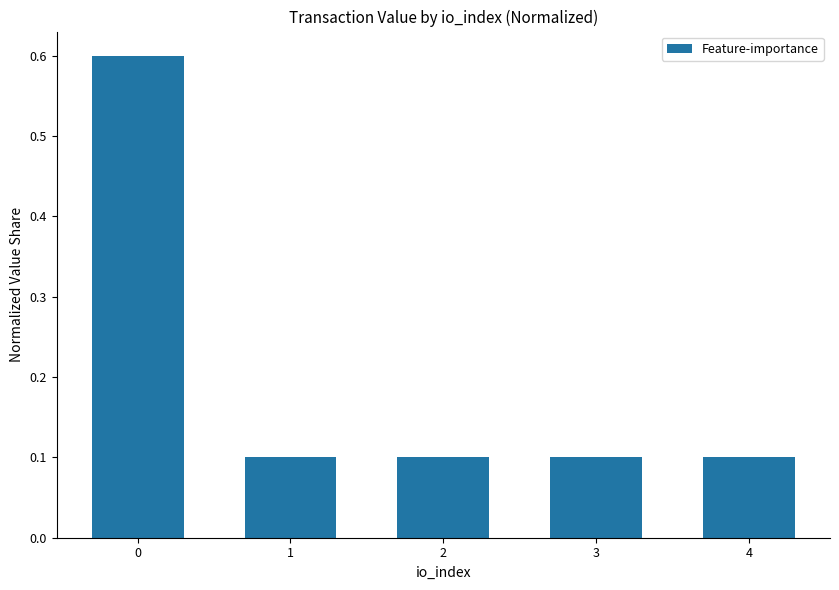

Count the values in the range 0 to 1.

5